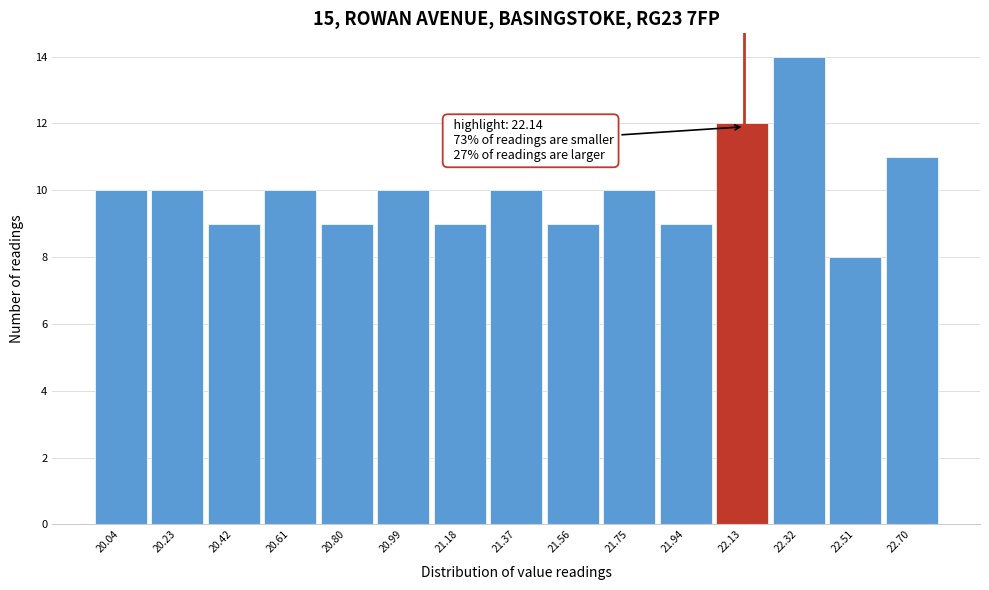

Over which range of the x-axis is the bar tallest?

22.22 to 22.42